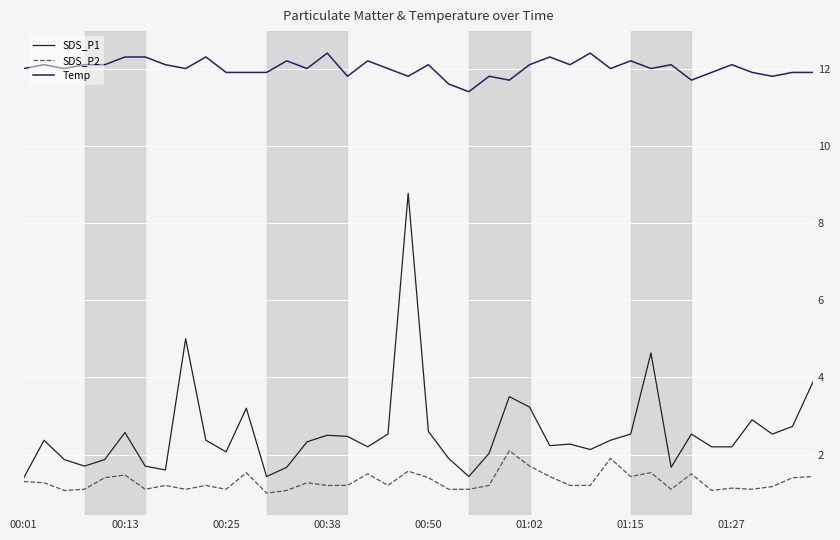

Which series has the widest spread of values?

SDS_P1